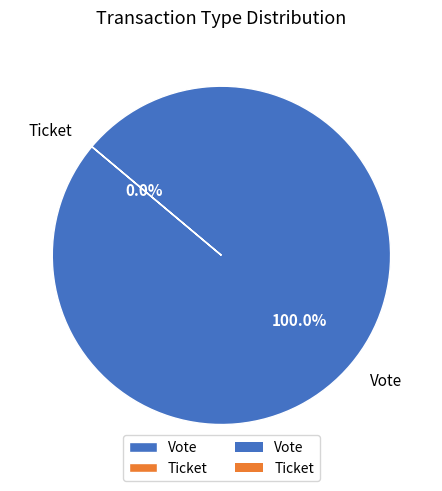

What is the majority slice?

Vote